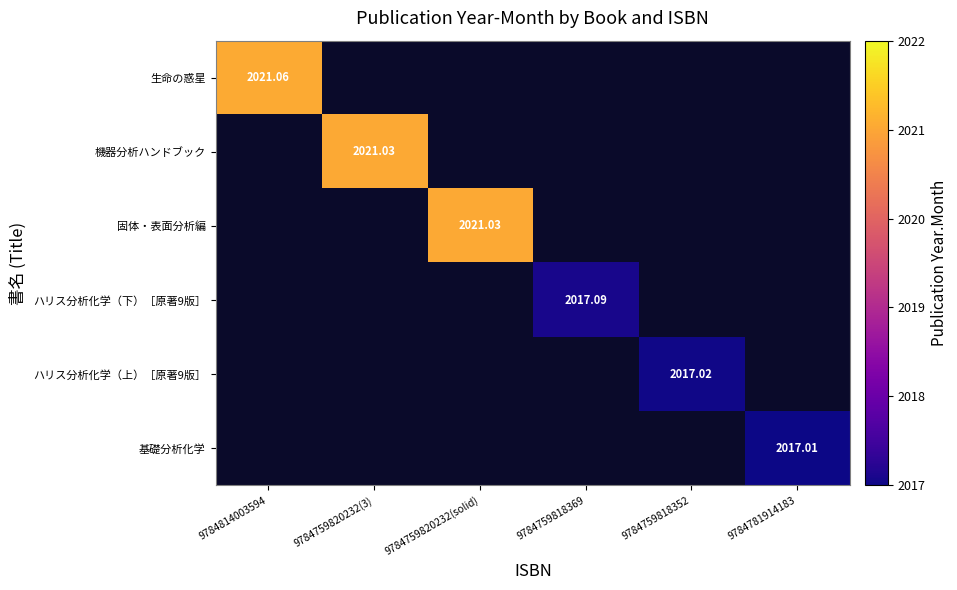

At which category does the chart reach its peak across all series?

9784814003594